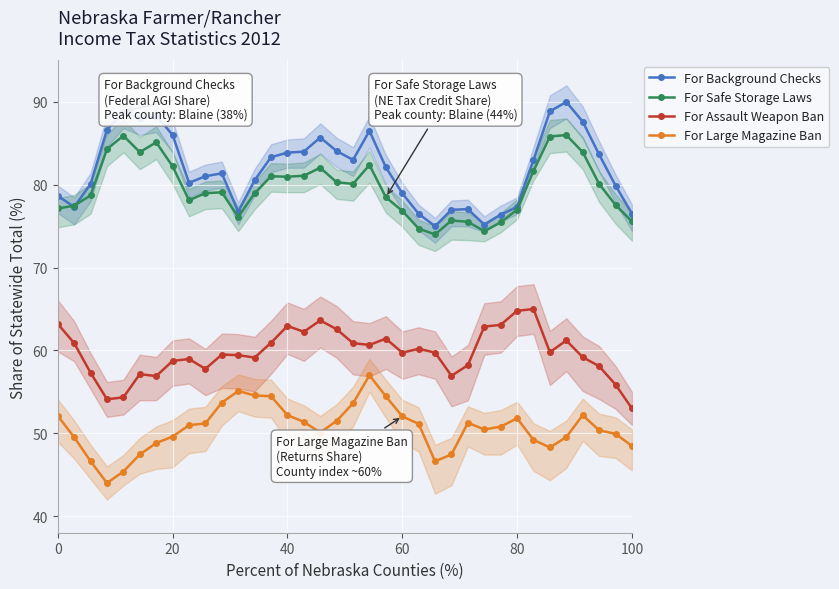

What is the maximum value for For Assault Weapon Ban?

65.0